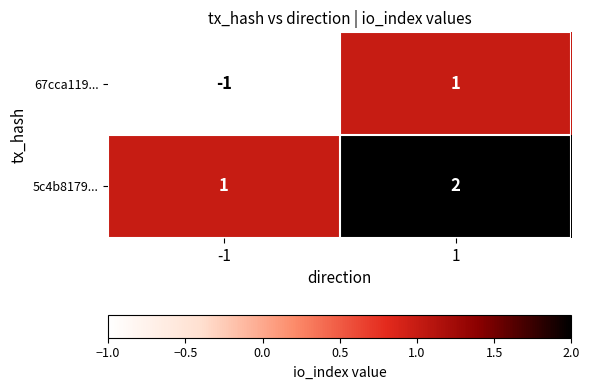

Between -1 and 1, which series saw the biggest shift?

67cca119...